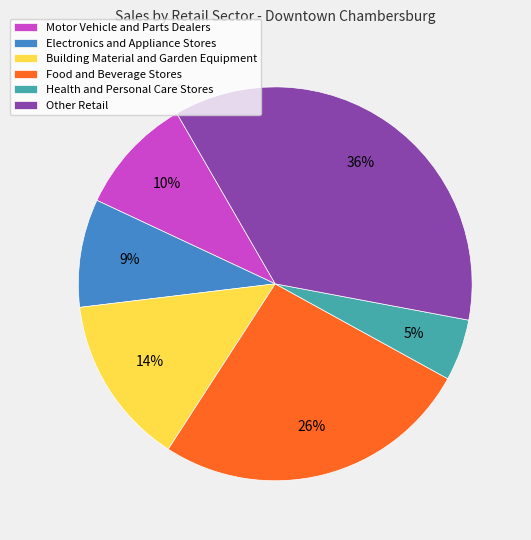

What percentage is the Motor Vehicle and Parts Dealers slice, to the nearest percent?

10%